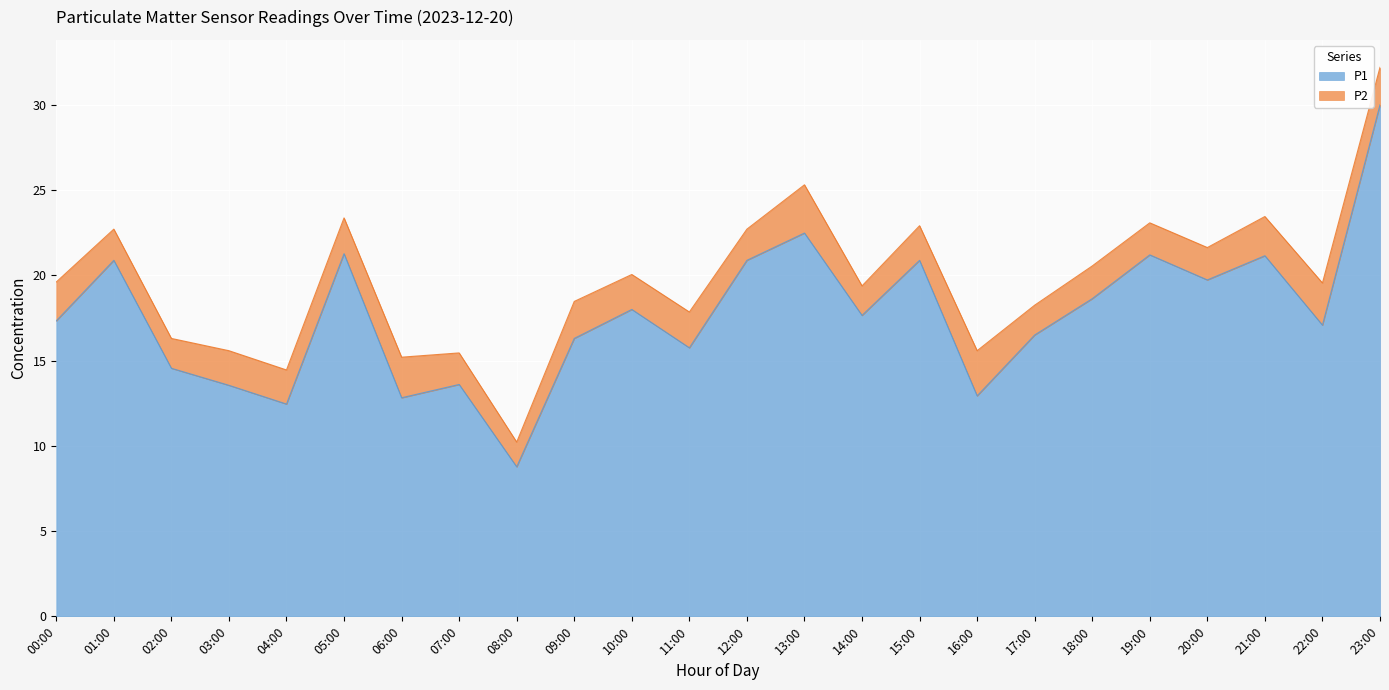

How many data points are above 17?

14